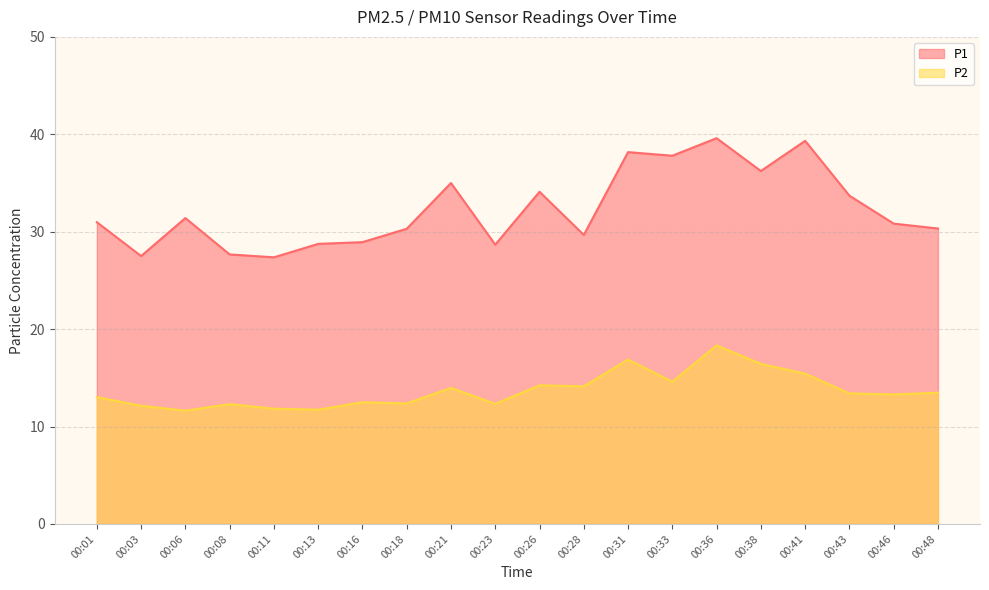

Does the chart have visible grid lines?

Yes